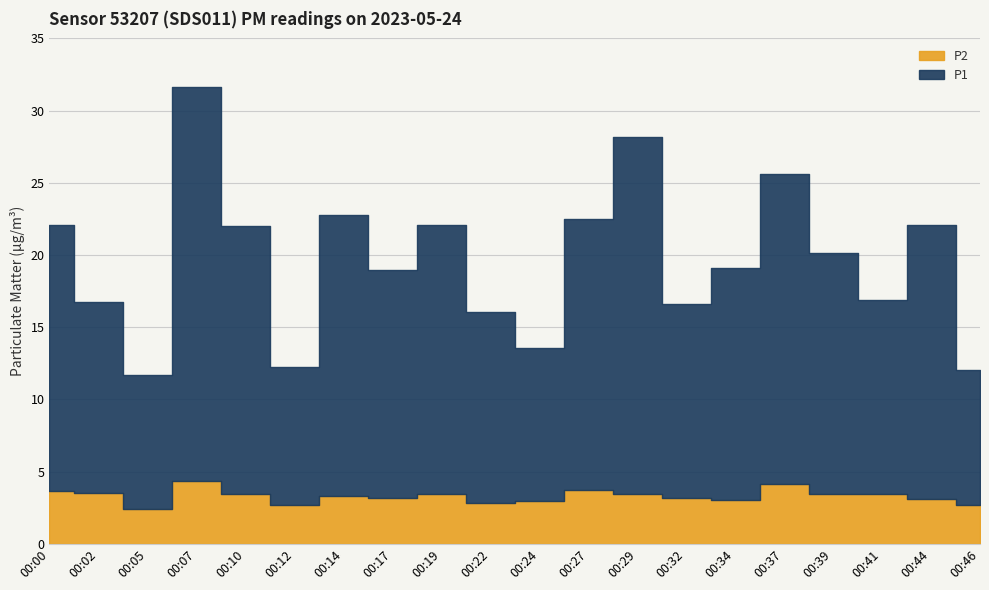

What is the difference between the second highest and minimum values in the P2 series?

1.7